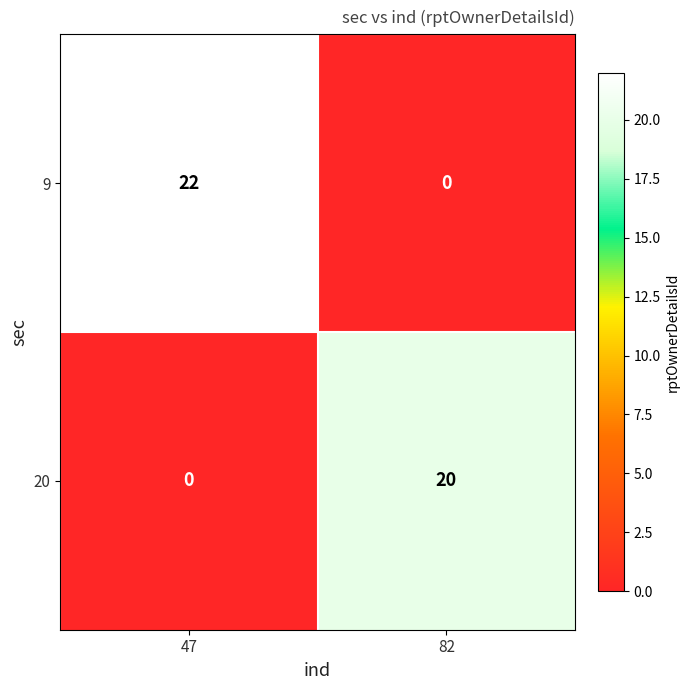

How many series are shown in this chart?

2